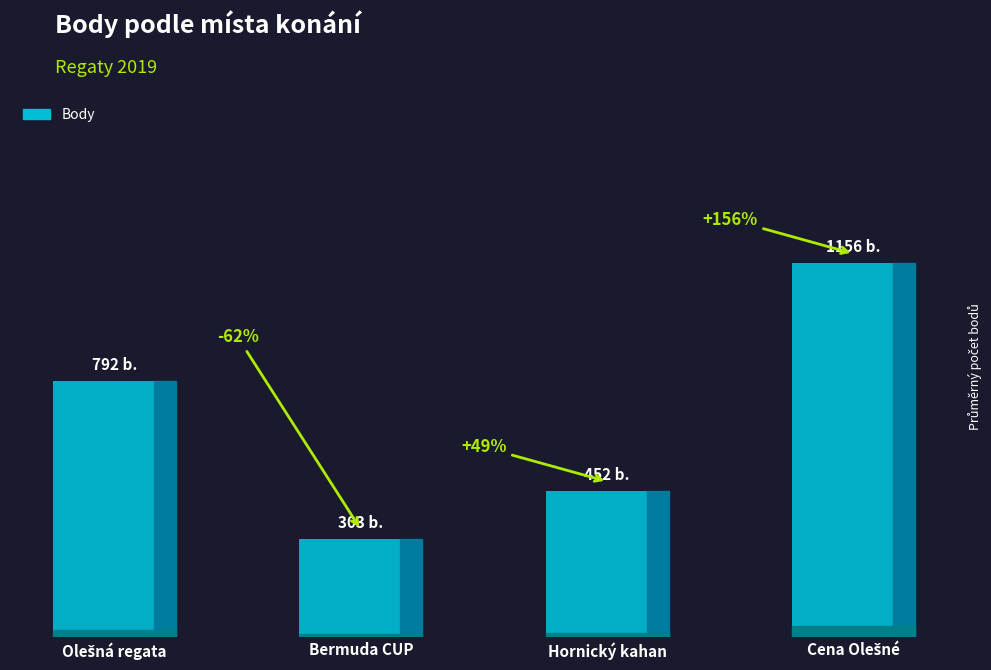

What is the difference between the maximum and second lowest values?

704